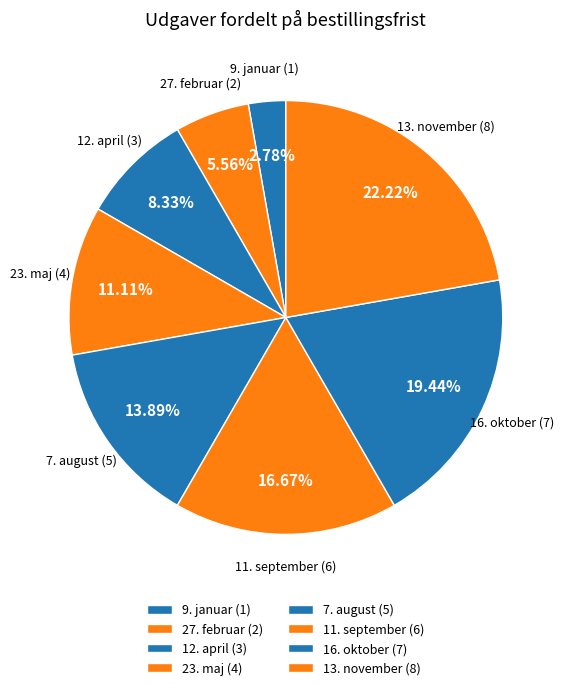

Is it true that 11. september is 17% of the pie?

True